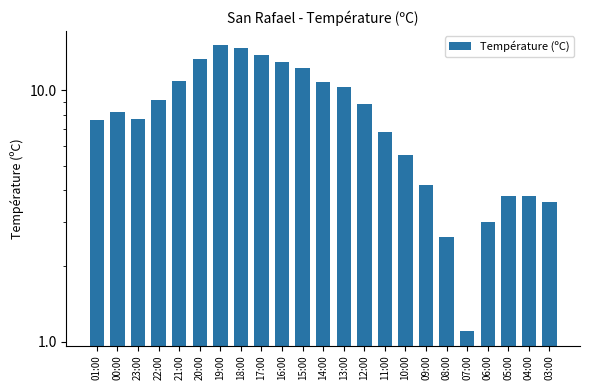

Which category has the lowest value across all series?

07:00